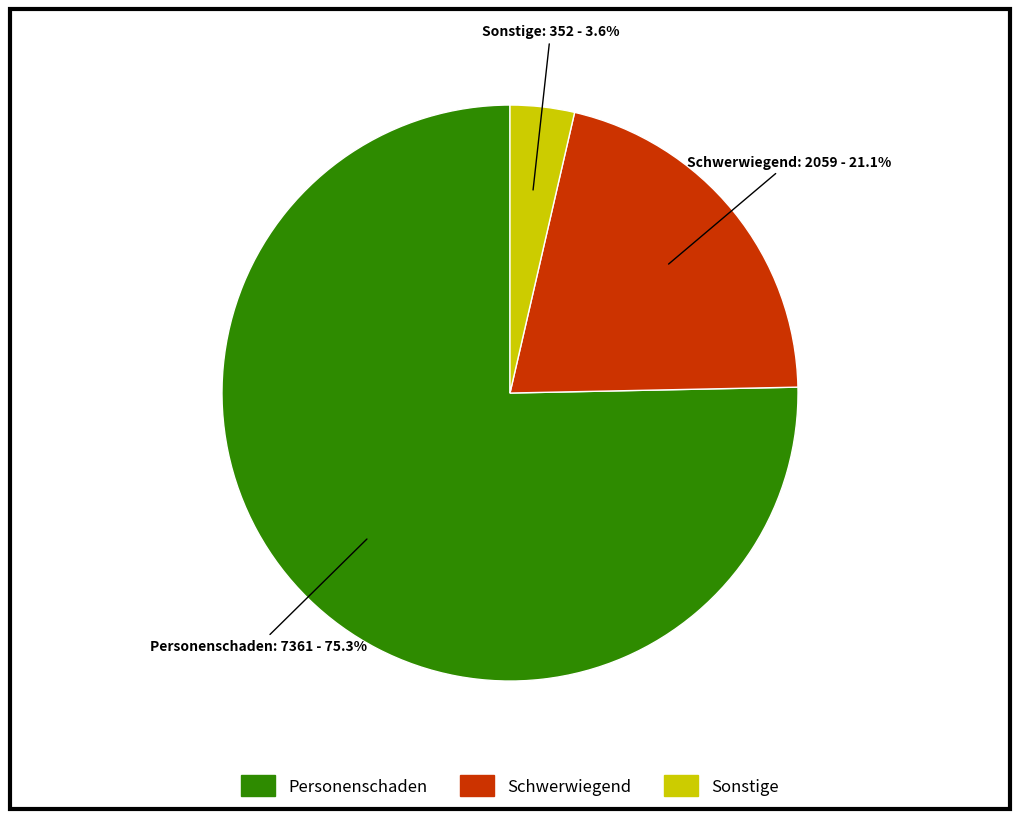

Count the number of slices in the pie.

3